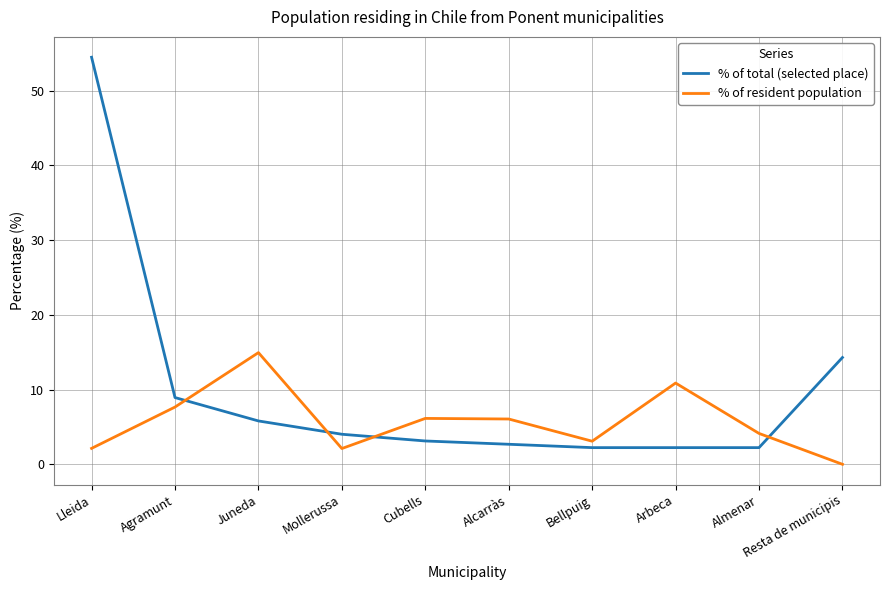

Which category has the highest value across all series?

Lleida